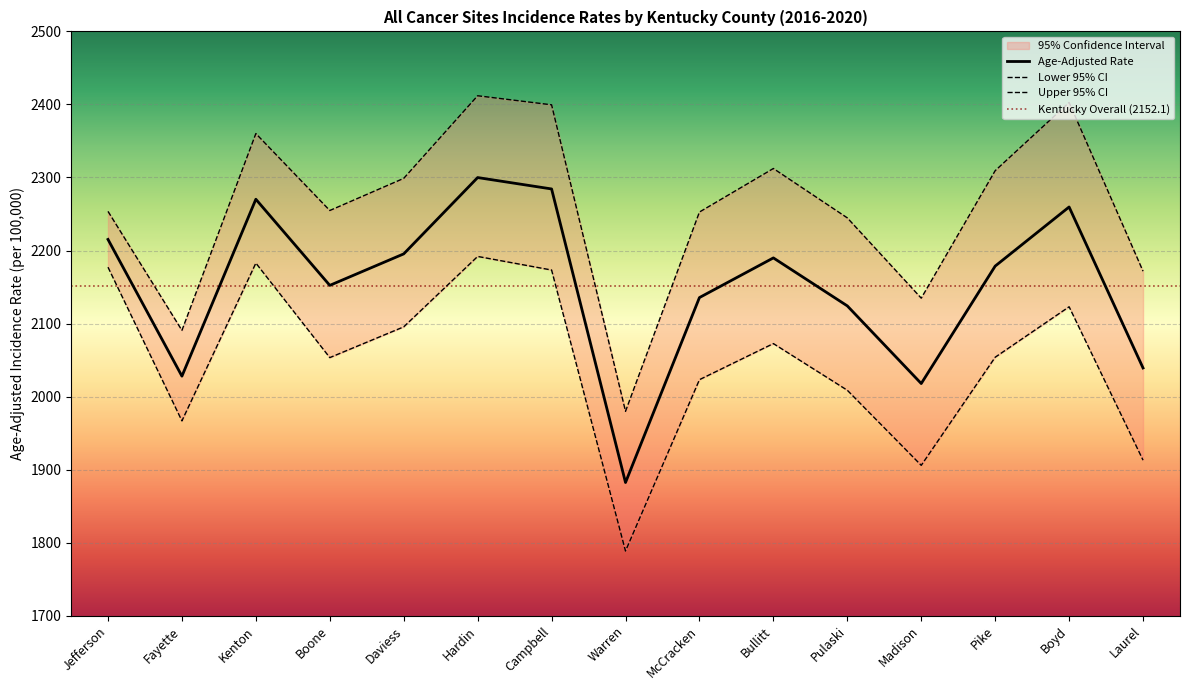

Reading left to right, what are all the values shown in this chart?

Age-Adjusted Rate: Jefferson=2215.2	Fayette=2028.0	Kenton=2270.2	Boone=2152.3	Daviess=2195.4	Hardin=2299.9	Campbell=2284.3	Warren=1882.4	McCracken=2135.6	Bullitt=2189.9	Pulaski=2124.2	Madison=2017.9	Pike=2178.7	Boyd=2259.6	Laurel=2039.2
Lower 95% CI: Jefferson=2177.2	Fayette=1966.8	Kenton=2182.8	Boone=2053.4	Daviess=2095.5	Hardin=2191.9	Campbell=2173.3	Warren=1788.6	McCracken=2023.2	Bullitt=2072.6	Pulaski=2008.7	Madison=1905.9	Pike=2053.9	Boyd=2123.0	Laurel=1913.0
Upper 95% CI: Jefferson=2253.6	Fayette=2090.7	Kenton=2360.1	Boone=2254.8	Daviess=2298.8	Hardin=2411.9	Campbell=2399.5	Warren=1979.9	McCracken=2252.7	Bullitt=2312.3	Pulaski=2244.7	Madison=2134.8	Pike=2309.3	Boyd=2402.7	Laurel=2171.7